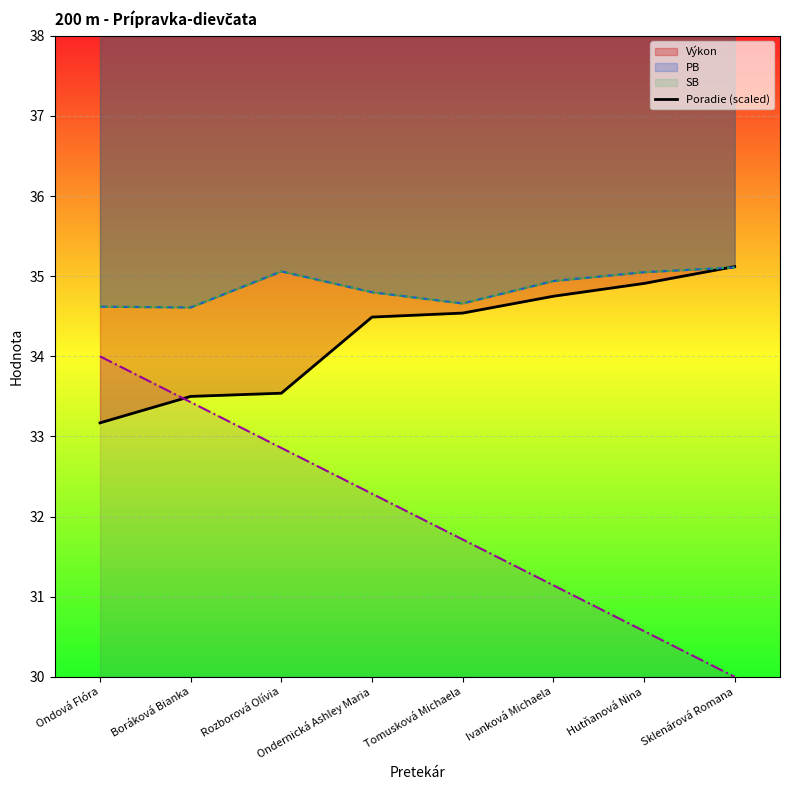

What position from the left is Ivanková Michaela?

6